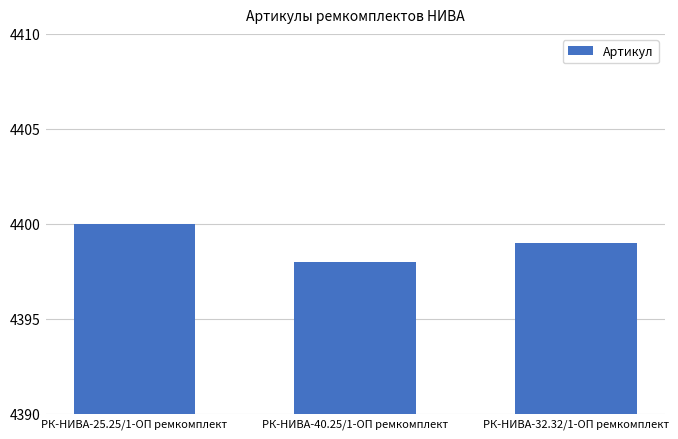

What is the sum of the values at РК-НИВА-32.32/1-ОП ремкомплект and РК-НИВА-40.25/1-ОП ремкомплект?

8797